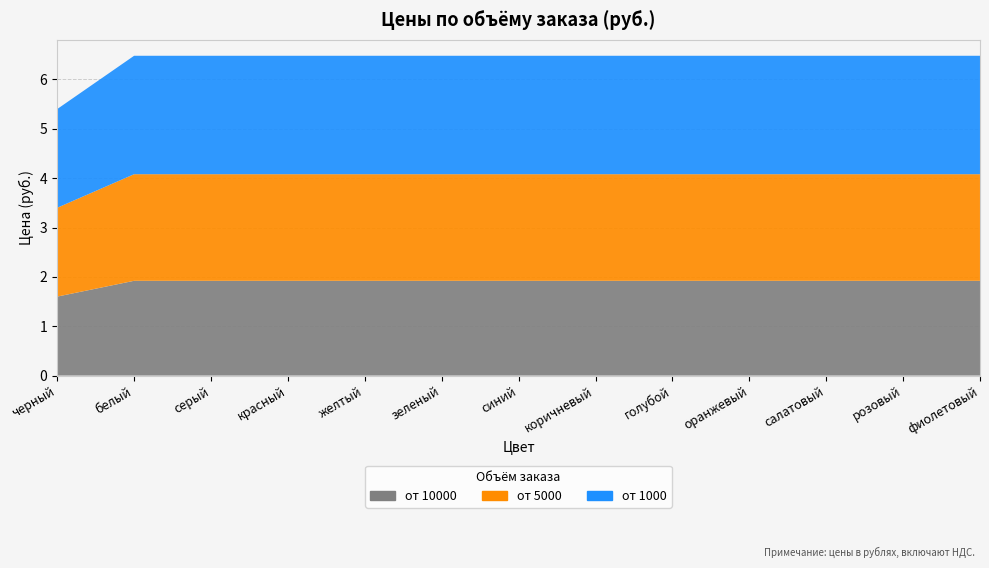

Reading right to left, transcribe all the data shown in this chart.

от 10000: фиолетовый=1.9	розовый=1.9	салатовый=1.9	оранжевый=1.9	голубой=1.9	коричневый=1.9	синий=1.9	зеленый=1.9	желтый=1.9	красный=1.9	серый=1.9	белый=1.9	черный=1.6
от 5000: фиолетовый=2.2	розовый=2.2	салатовый=2.2	оранжевый=2.2	голубой=2.2	коричневый=2.2	синий=2.2	зеленый=2.2	желтый=2.2	красный=2.2	серый=2.2	белый=2.2	черный=1.8
от 1000: фиолетовый=2.4	розовый=2.4	салатовый=2.4	оранжевый=2.4	голубой=2.4	коричневый=2.4	синий=2.4	зеленый=2.4	желтый=2.4	красный=2.4	серый=2.4	белый=2.4	черный=2.0